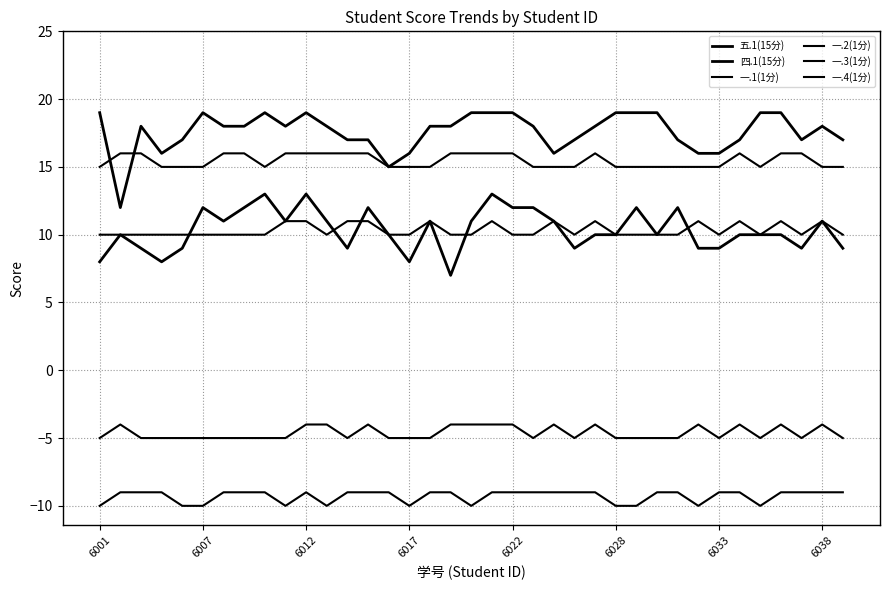

Does the chart display data point markers on the line(s)?

No